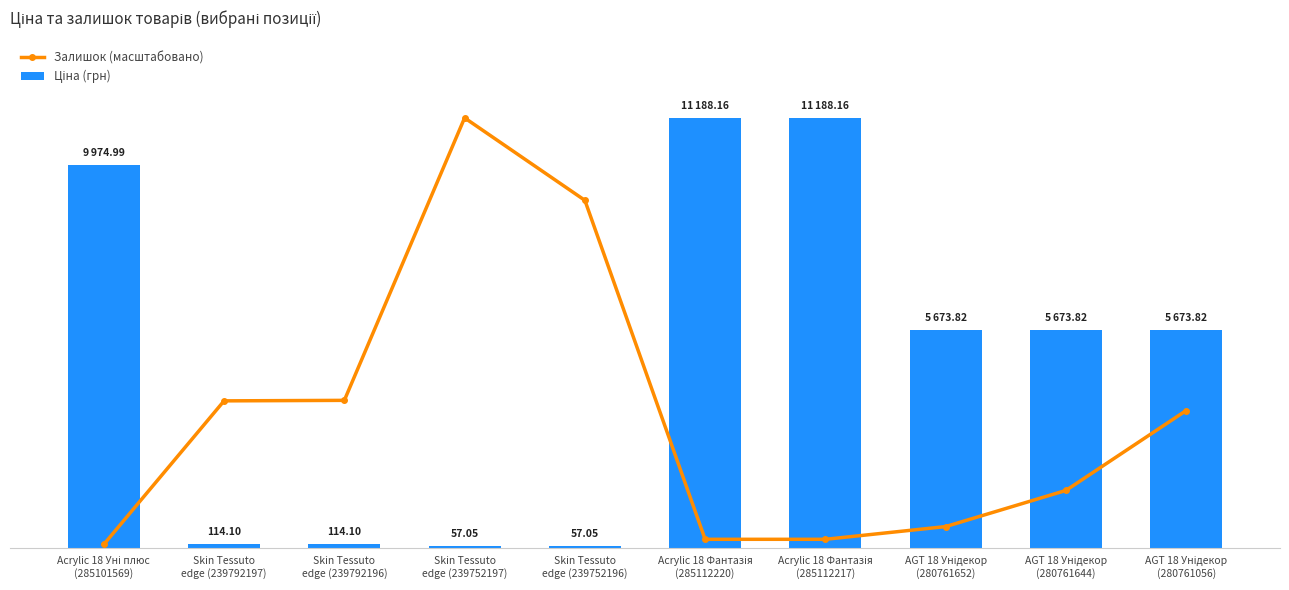

What position from the right is Acrylic 18 Уні плюс
(285101569)?

10